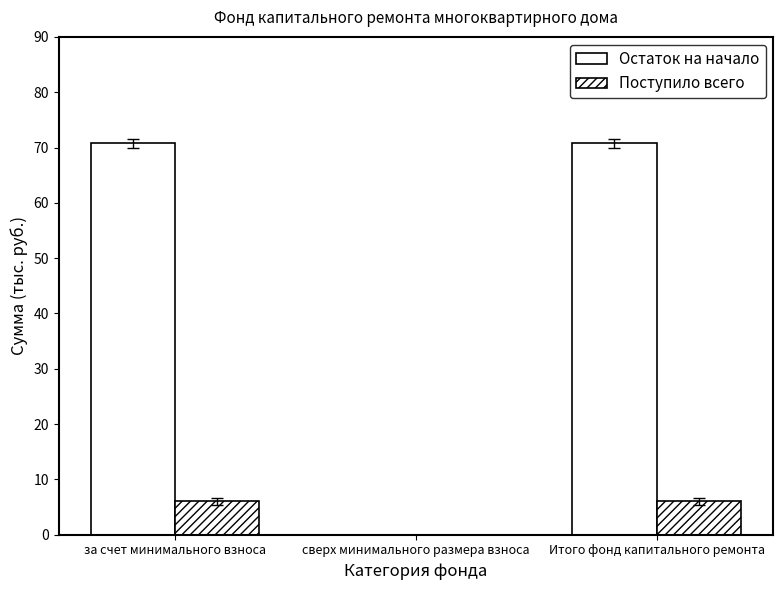

What position from the left is Итого фонд капитального ремонта?

3